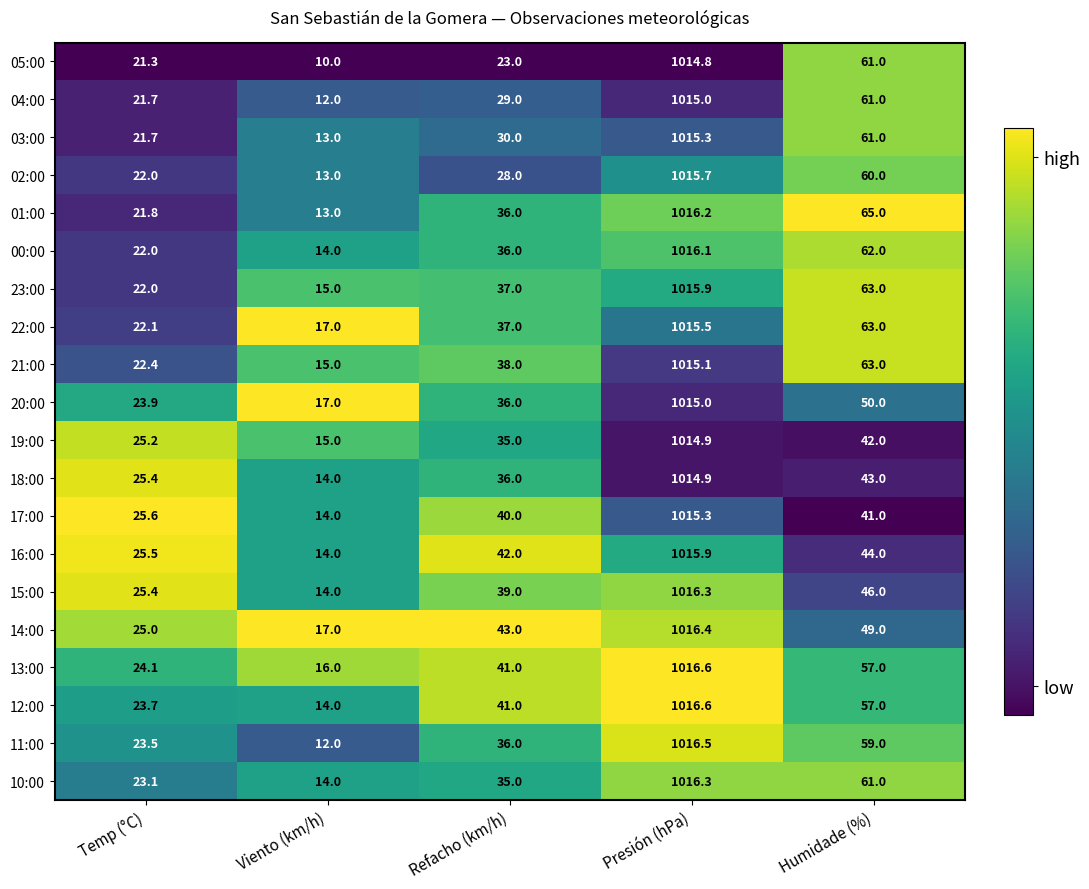

The value of 04:00 at Refacho (km/h) is 43.4. True or false?

False